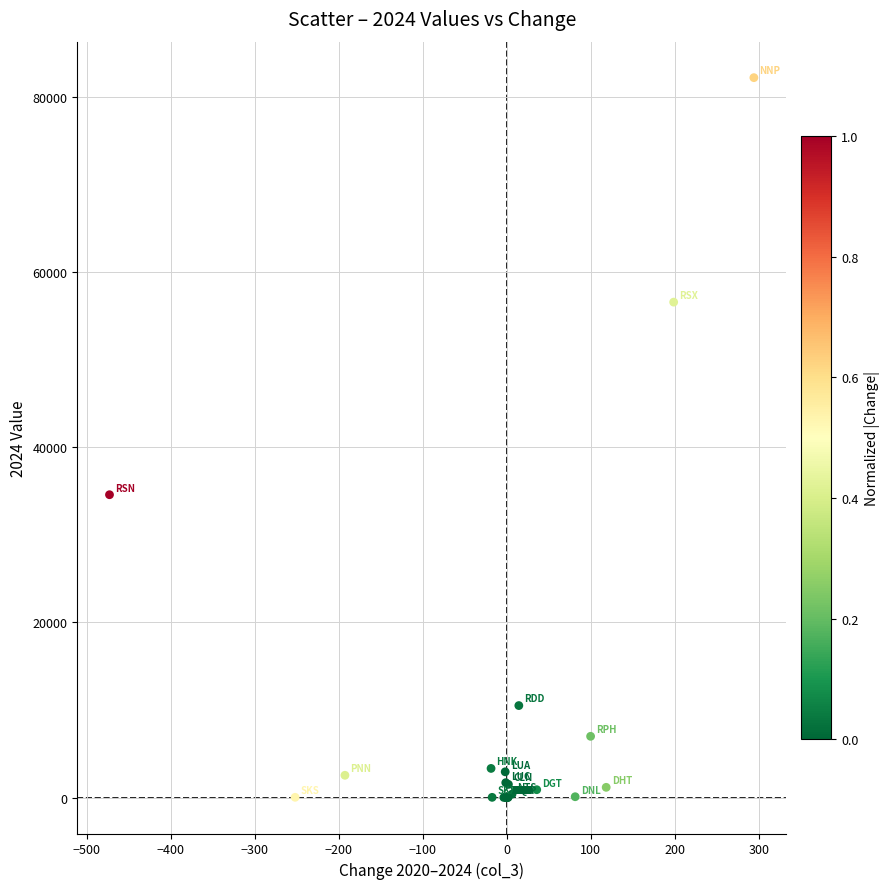

What Y value in the scatter plot is closest to 41078?

34557.0